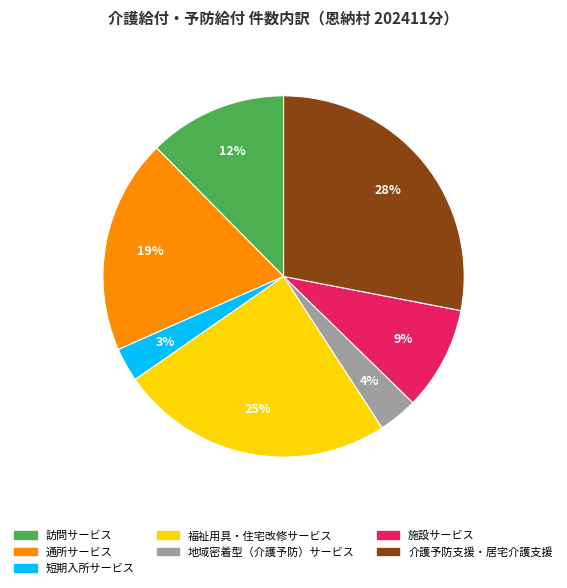

Which category has the biggest portion of the pie?

介護予防支援・居宅介護支援